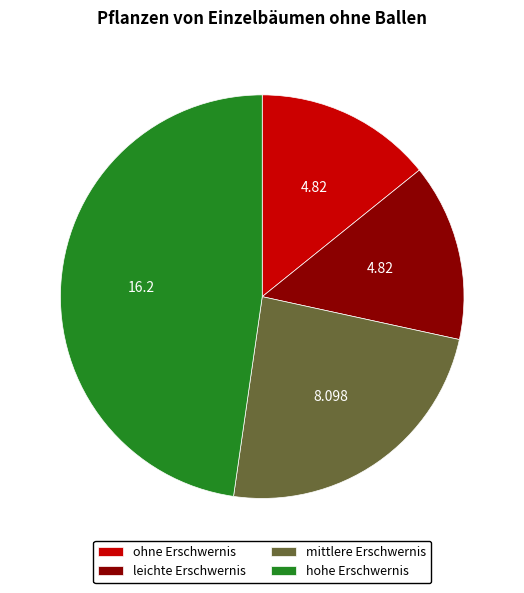

What is the ratio of the value at ohne Erschwernis to the value at leichte Erschwernis?

1.0